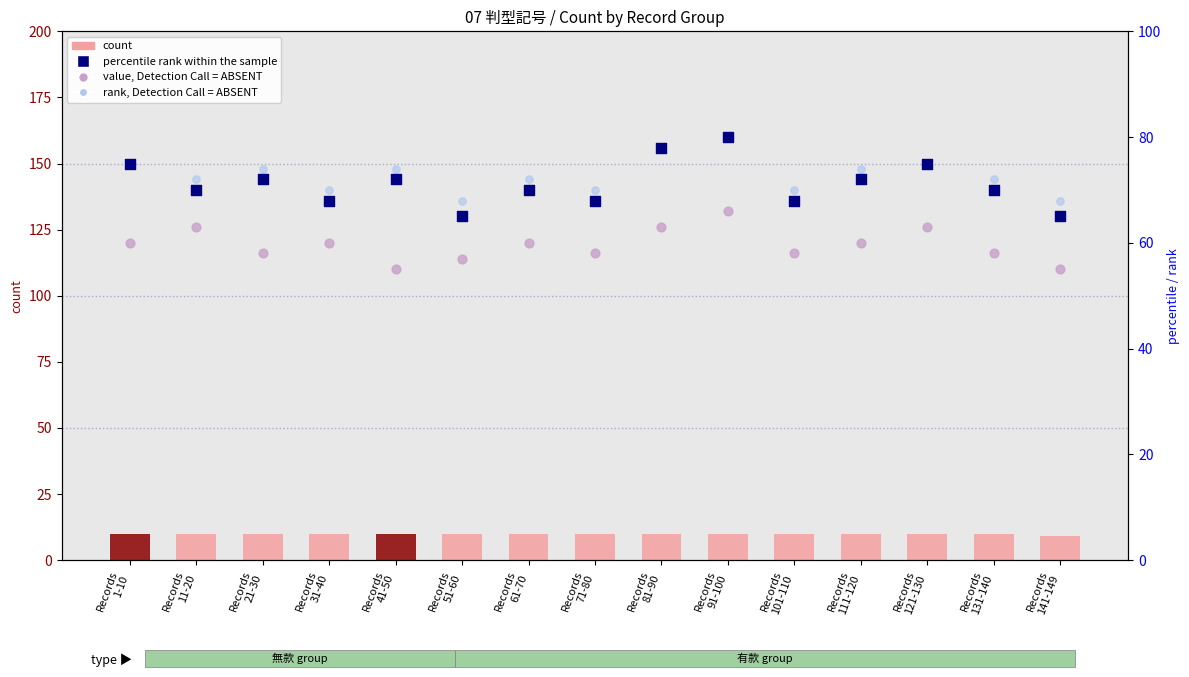

Is the value of percentile rank within the sample at Records
81-90 greater than the value of rank, Detection Call = ABSENT at Records
81-90?

No